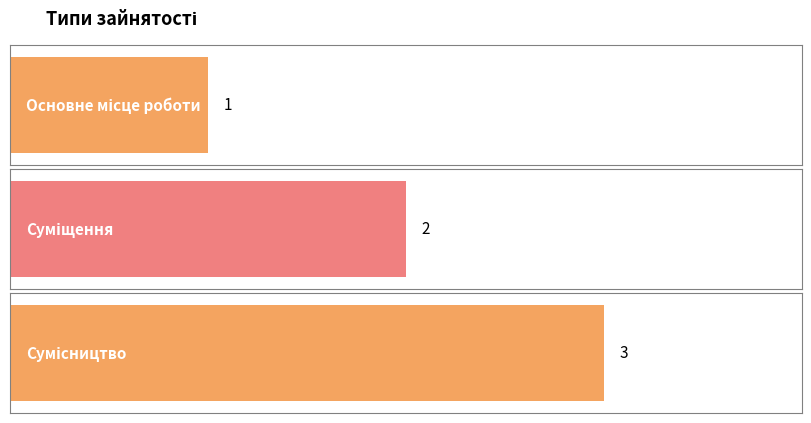

What is the change in value from Суміщення to Сумісництво?

+1